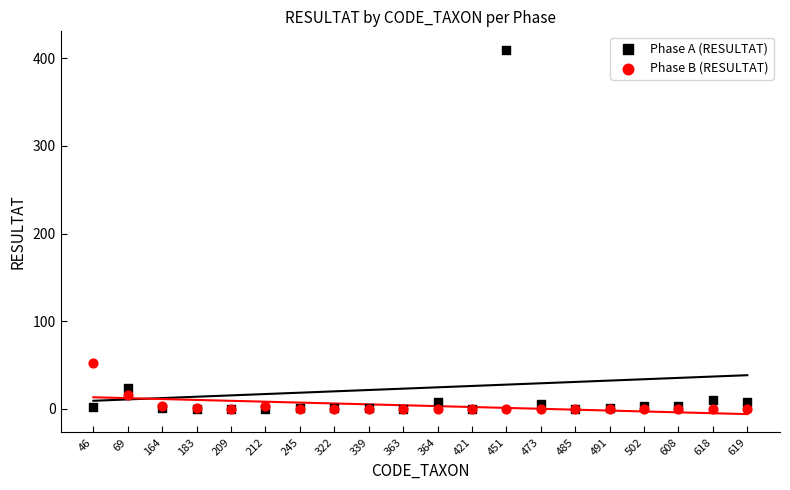

In the Phase A (RESULTAT) series, what Y value is closest to 205?

24